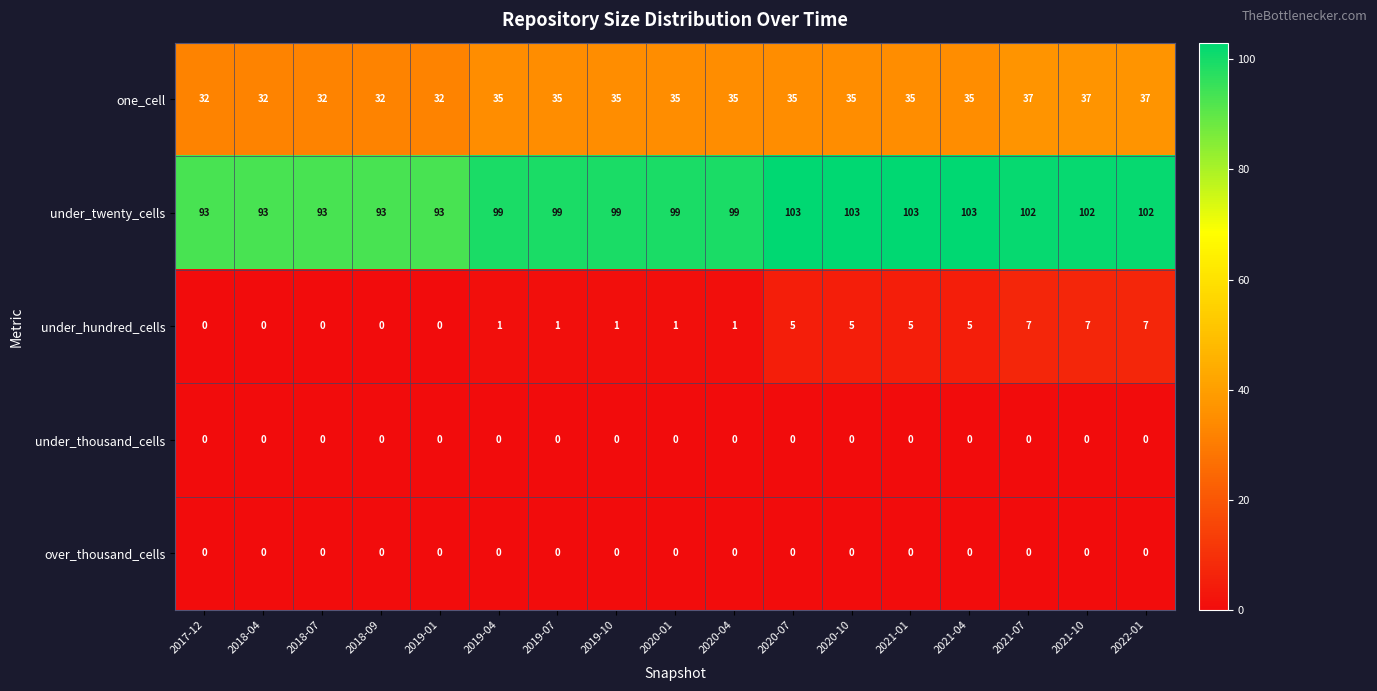

What is the approximate value of under_twenty_cells at 2022-01, to the nearest 5?

100